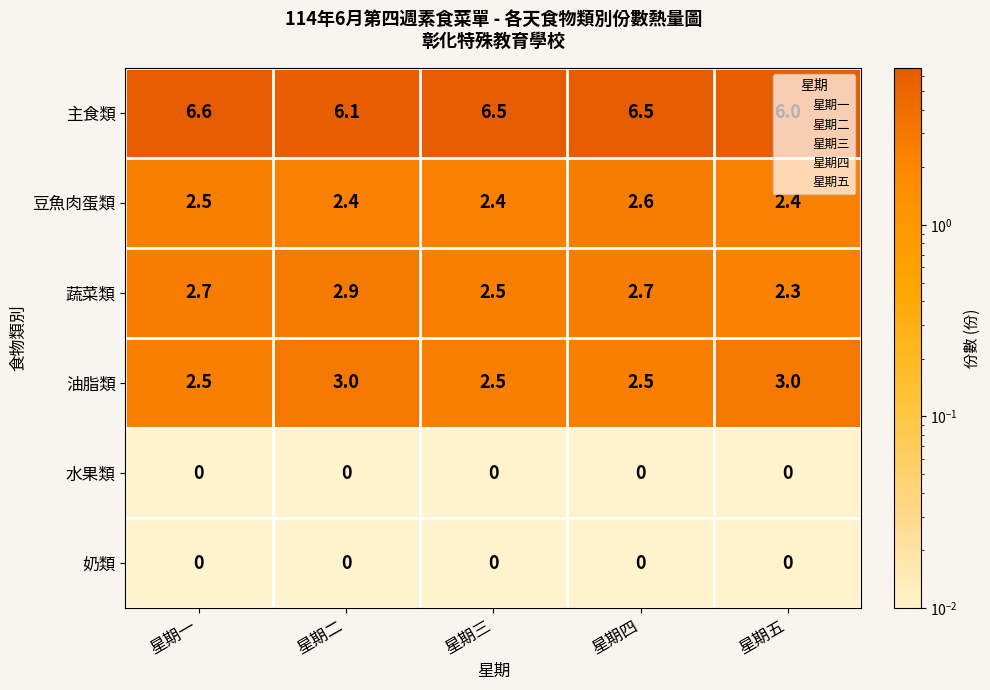

What is the average value of the 油脂類 series?

2.7